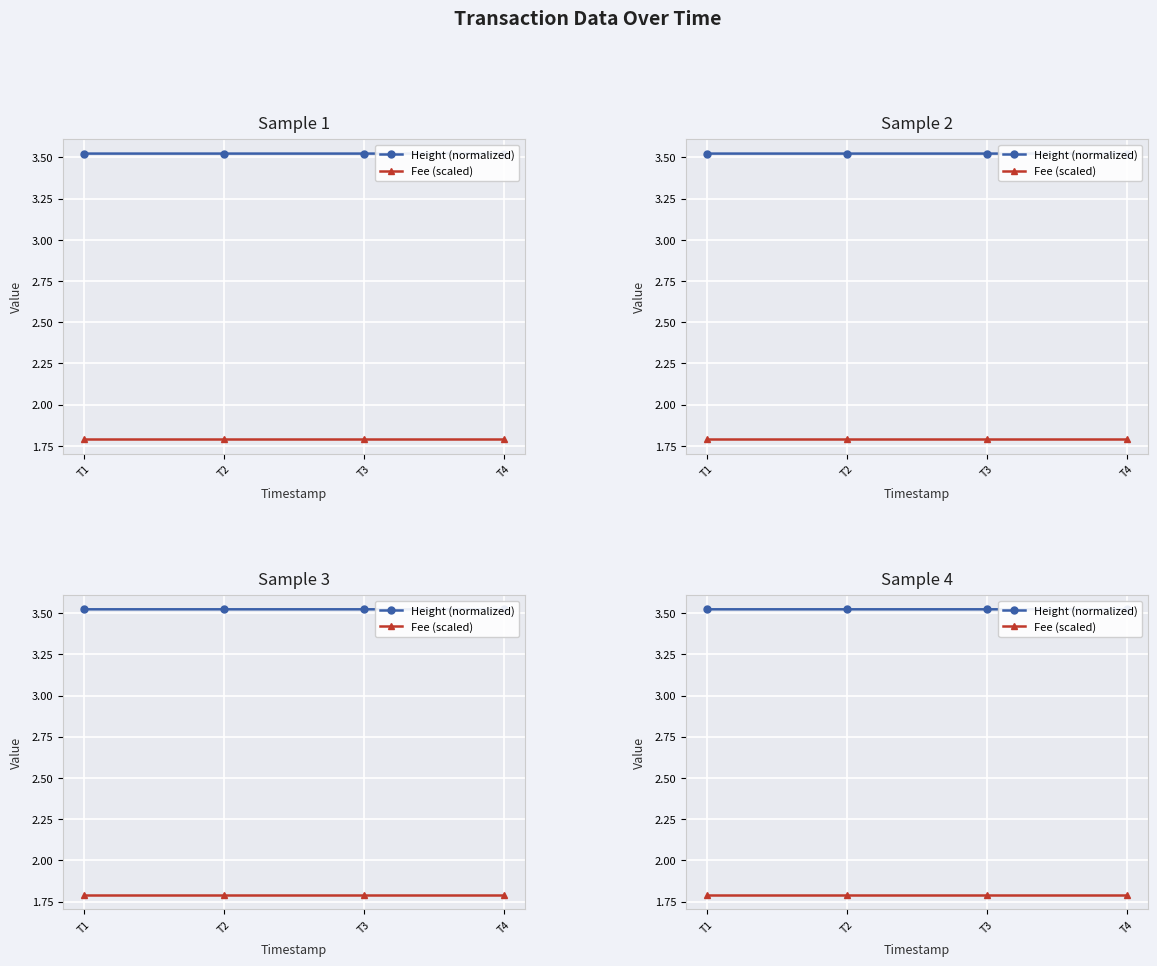

Reading right to left, what are all the values shown in this chart?

Height (normalized): 3.5	3.5	3.5	3.5
Fee (scaled): 1.8	1.8	1.8	1.8